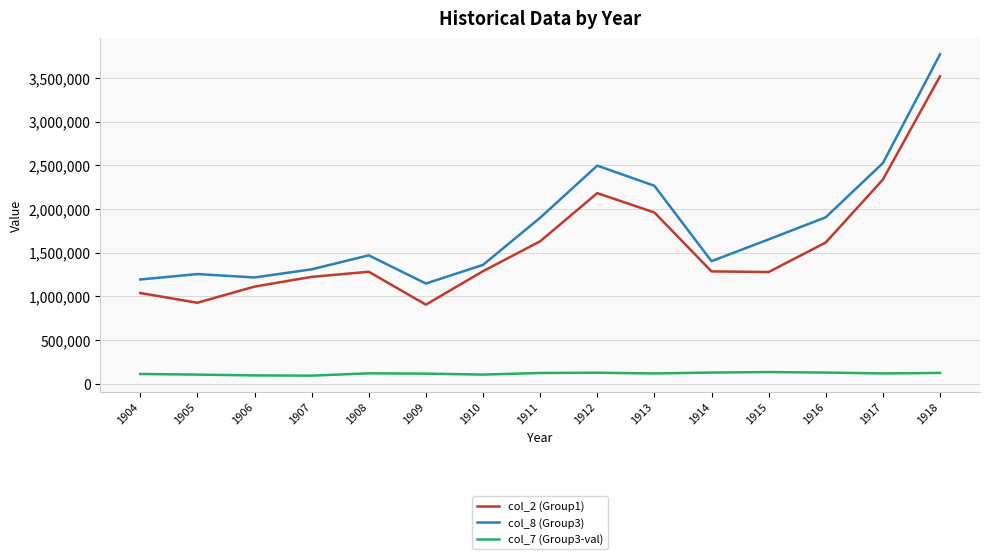

What are all the series names shown in the legend?

col_2 (Group1), col_8 (Group3), col_7 (Group3-val)